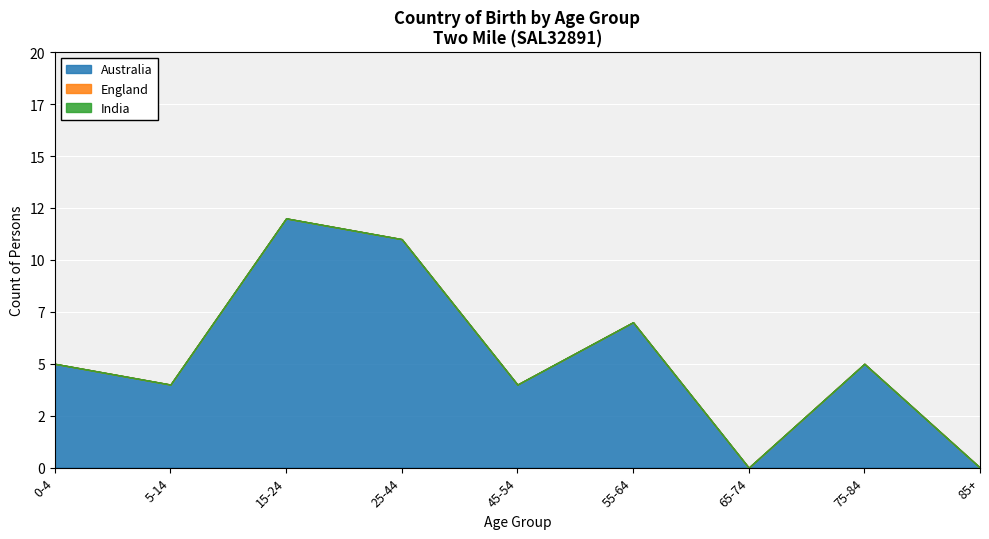

True or false: India and Australia intersect in this chart.

False